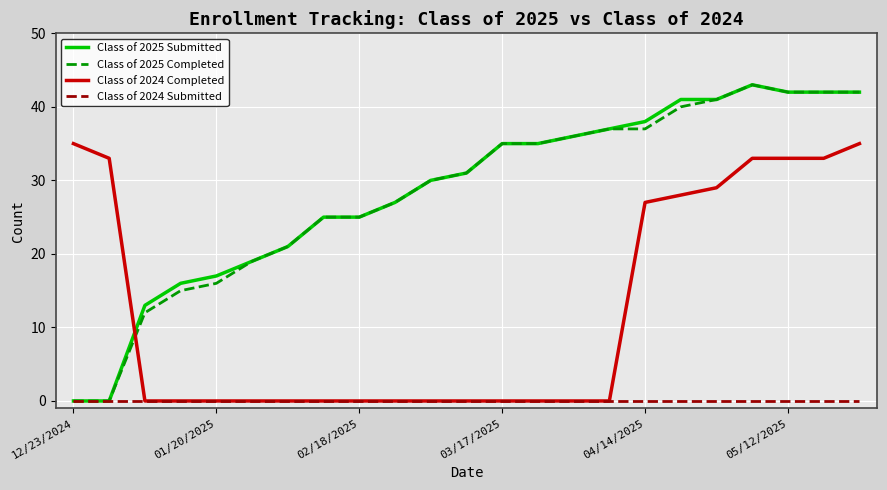

Is this an area chart (filled region under the line)?

No